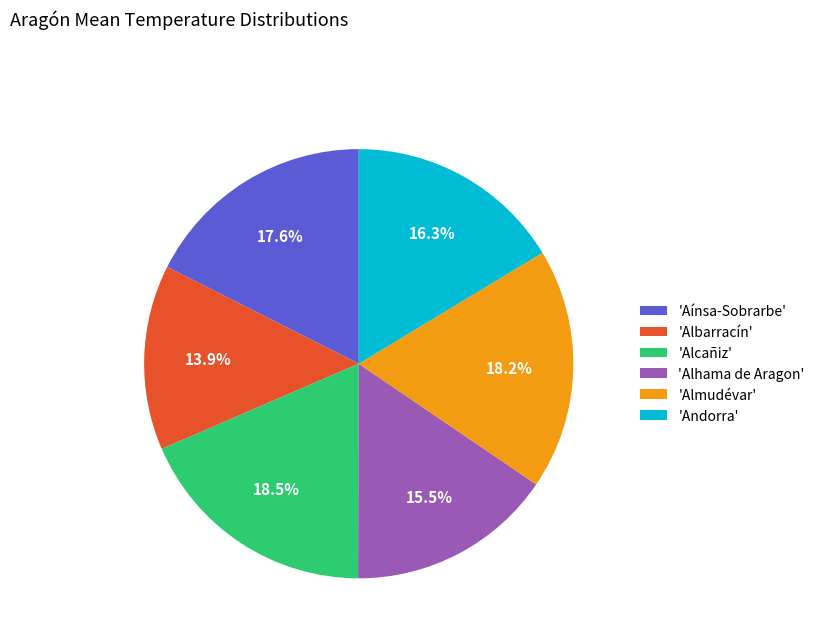

What portion of the pie excludes 'Almudévar'?

81.8%